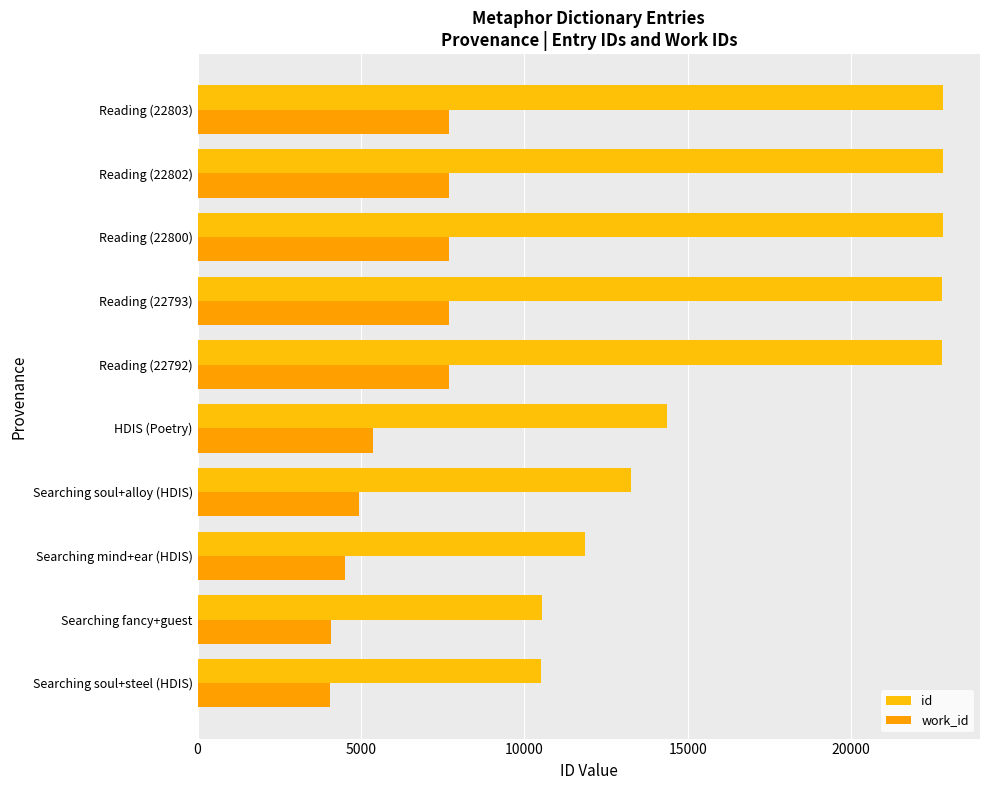

Which series has the widest spread of values?

id